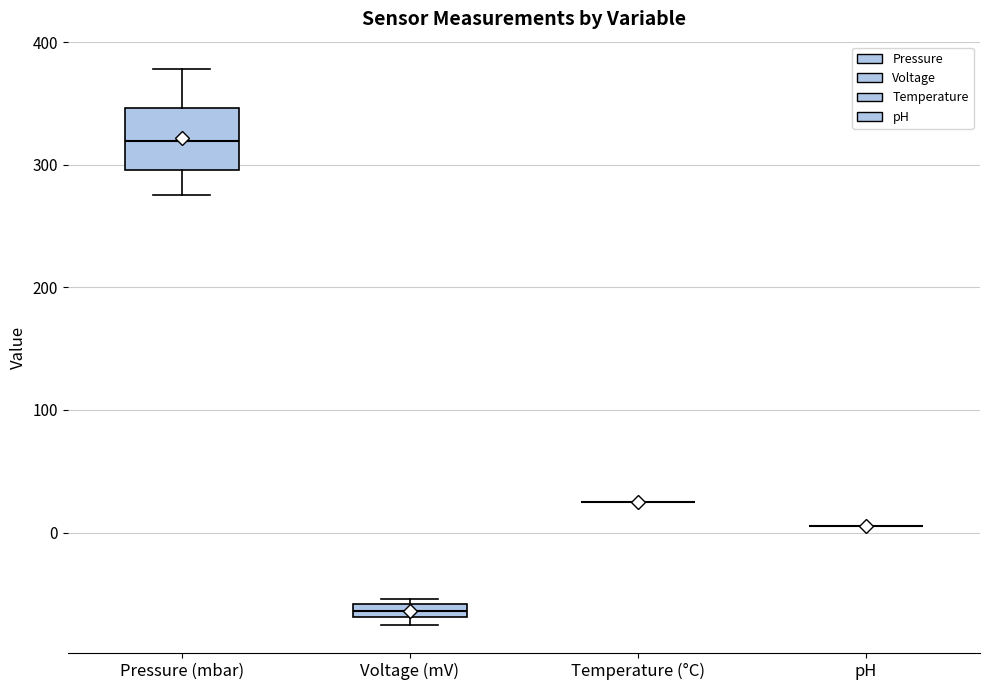

Which box is the tallest, from its lower edge to its upper edge?

Pressure (mbar)